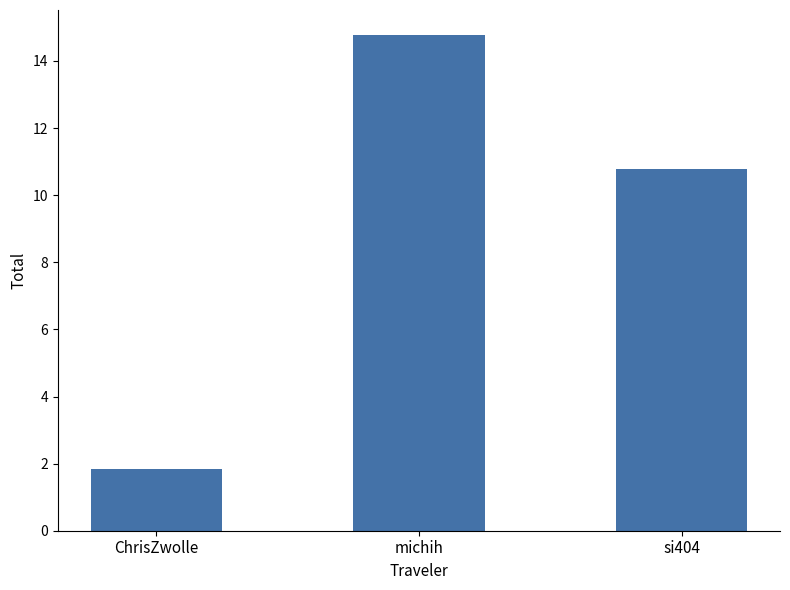

Where does the data first go above 10?

michih